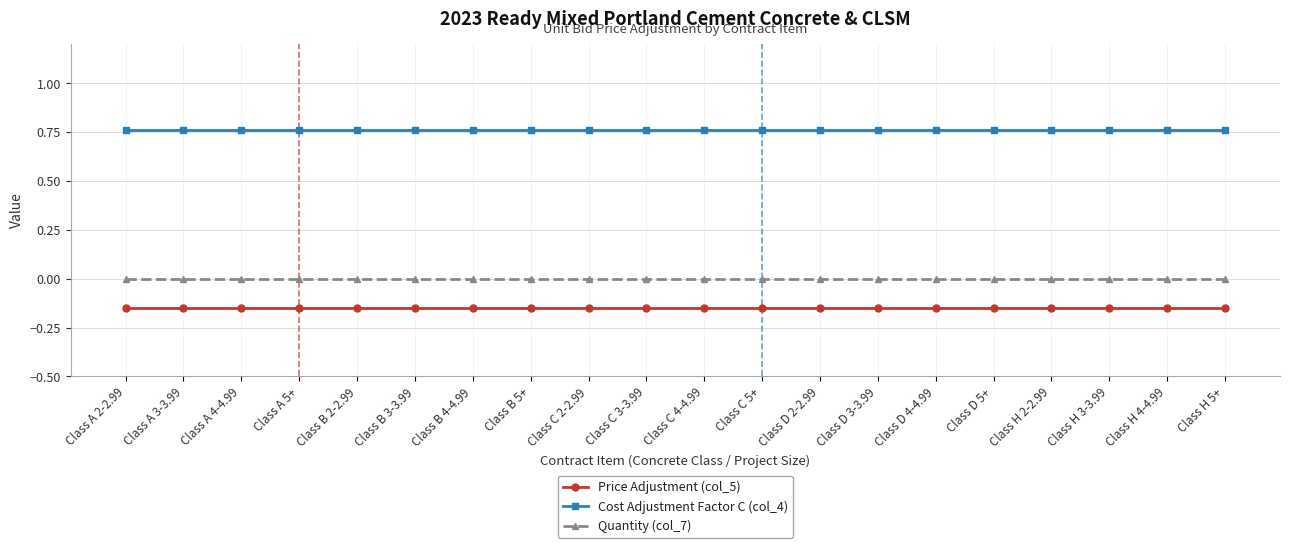

List the series in order of their peak value, lowest first.

Price Adjustment (col_5), Quantity (col_7), Cost Adjustment Factor C (col_4)